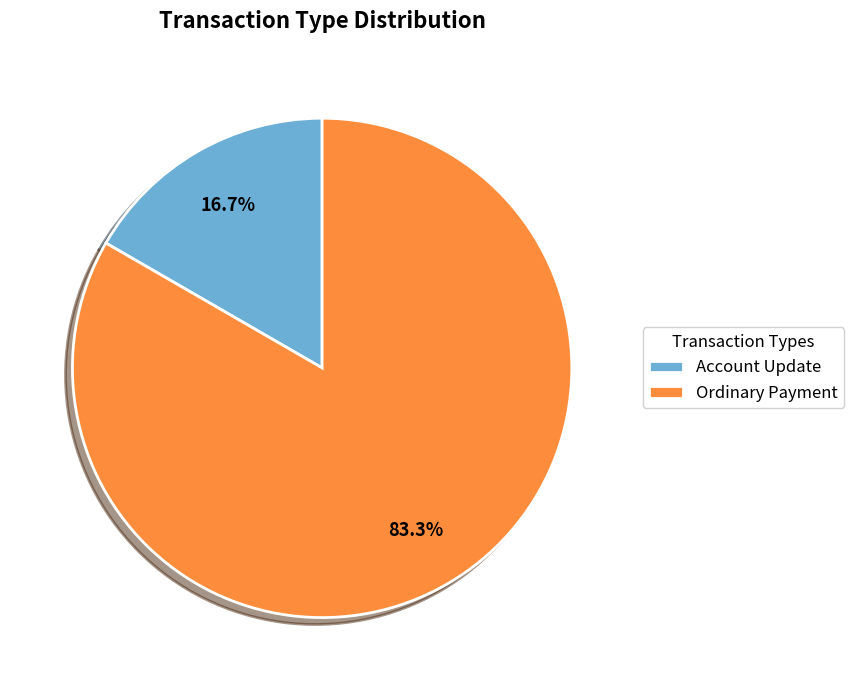

Does any single category account for the majority?

Yes